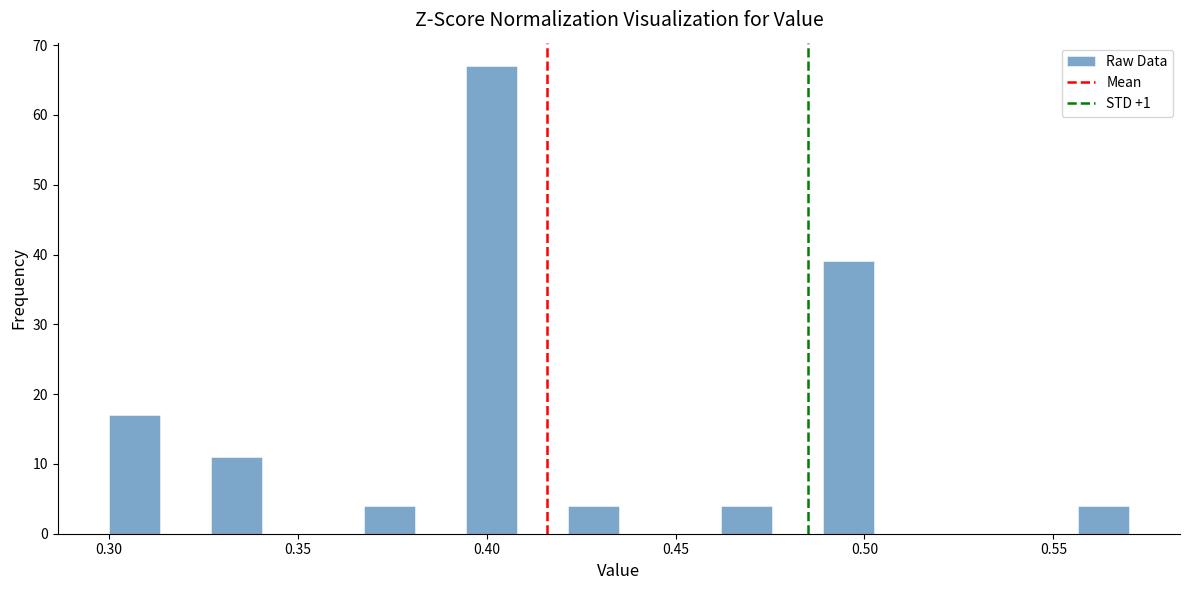

Read against the x-axis, roughly where is the centre of the tallest bar?

0.400